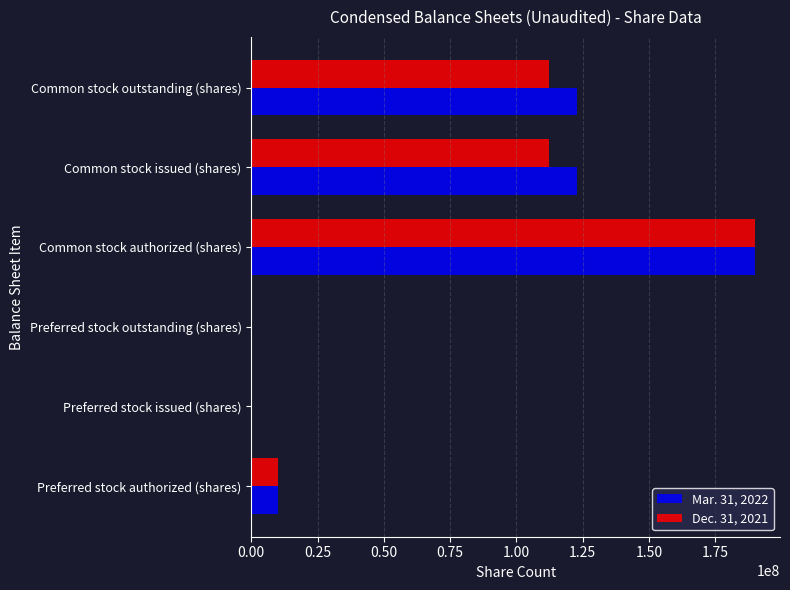

Is the value of Dec. 31, 2021 at Preferred stock outstanding (shares) greater than the value of Mar. 31, 2022 at Preferred stock authorized (shares)?

No